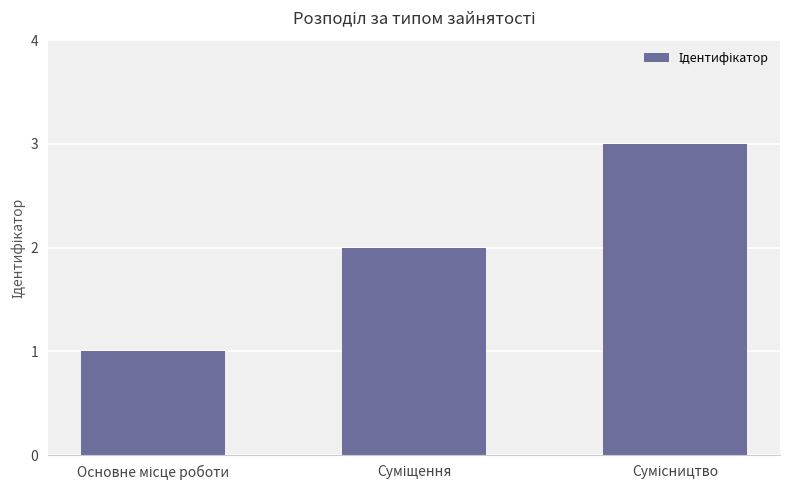

What is the maximum value shown in the chart?

3